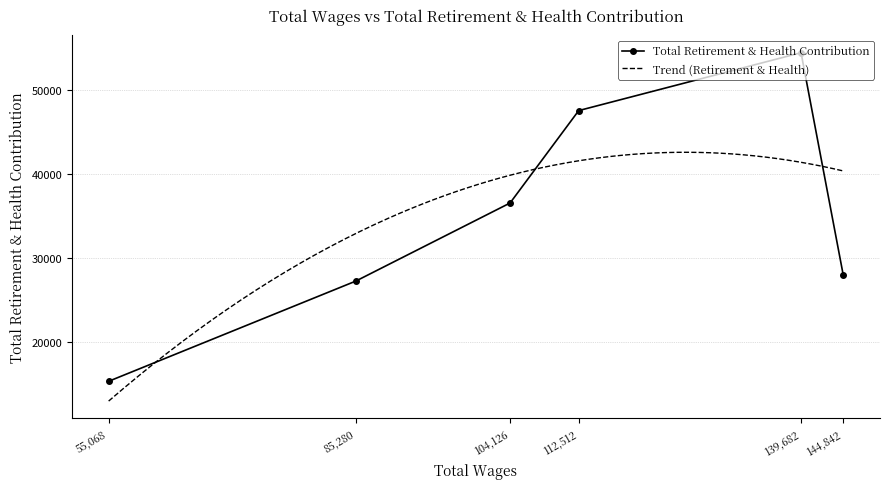

The value of Total Retirement & Health Contribution at 55,068 is 15297. True or false?

True